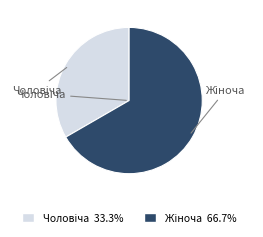

Is there a majority slice in this chart?

Yes